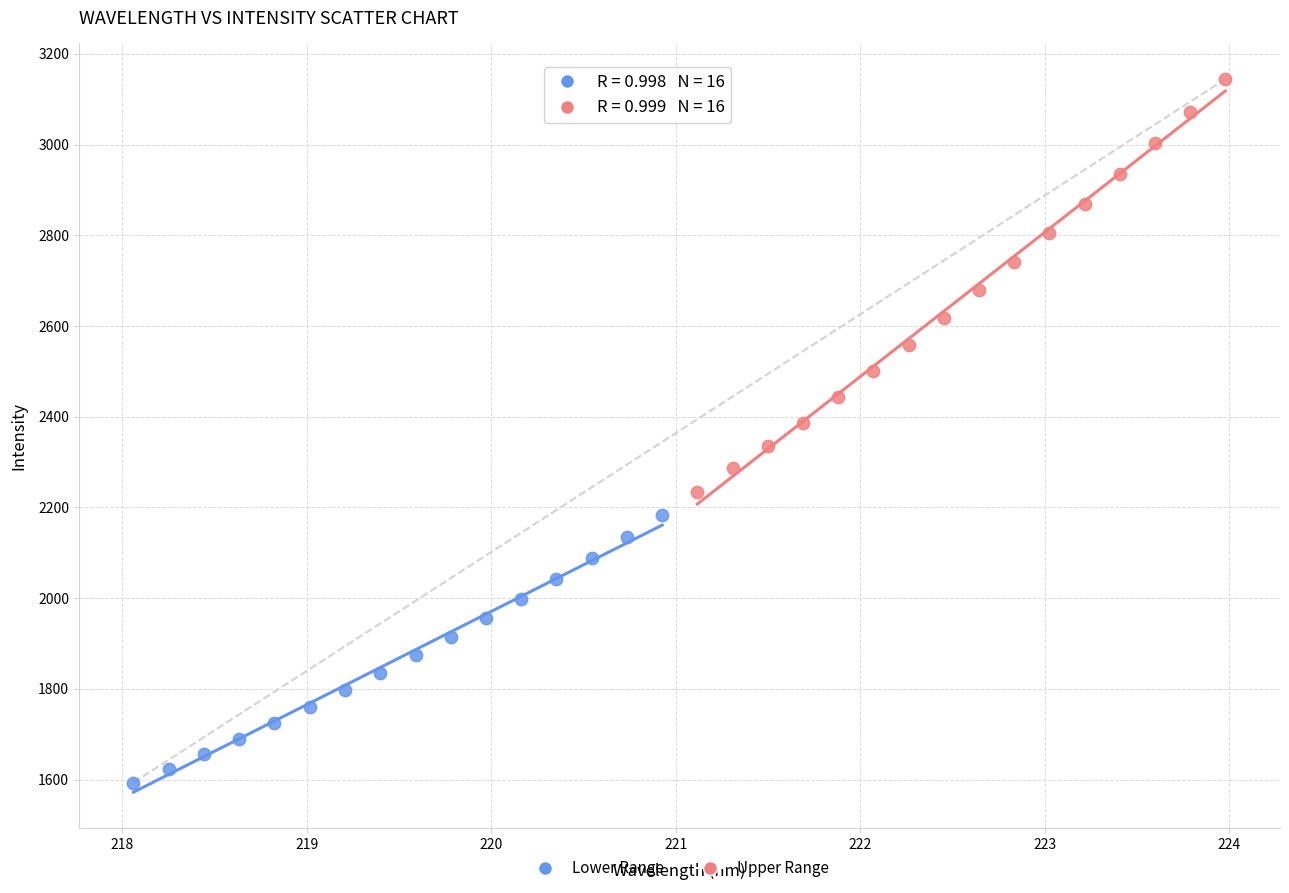

Which series reaches the minimum Y coordinate?

Lower Range